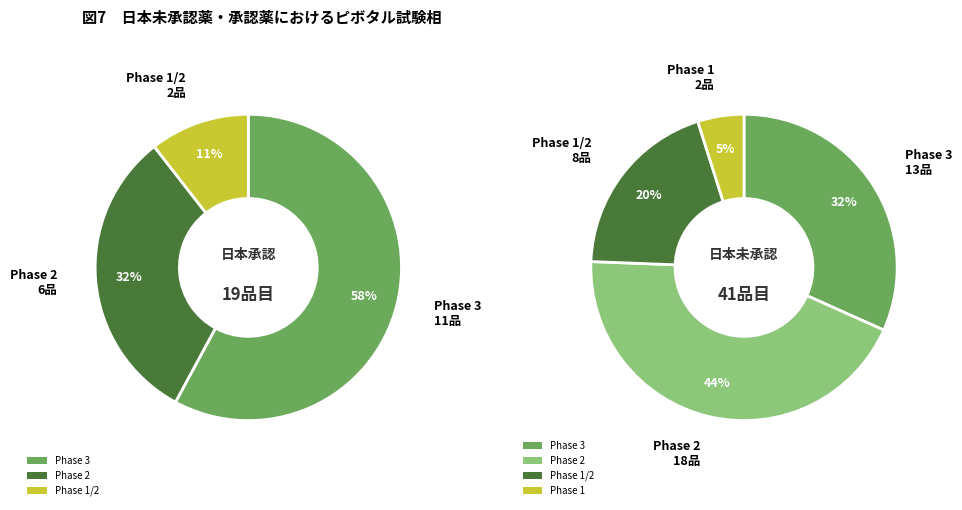

Is there a majority slice in this chart?

No